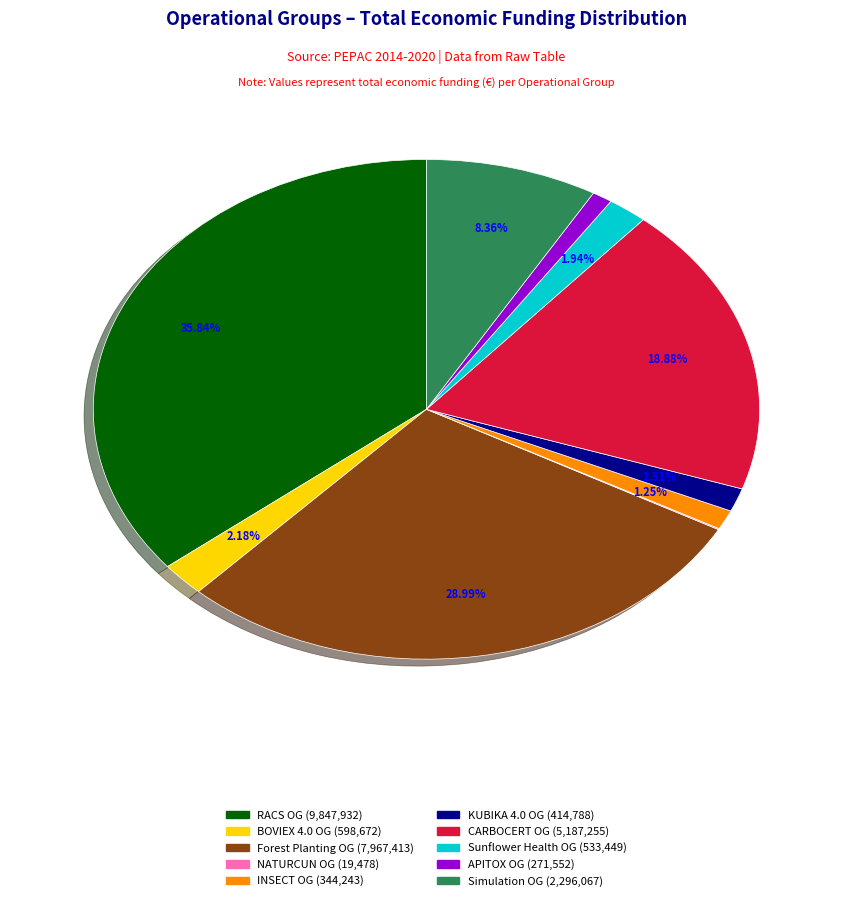

Does any single category account for the majority?

No